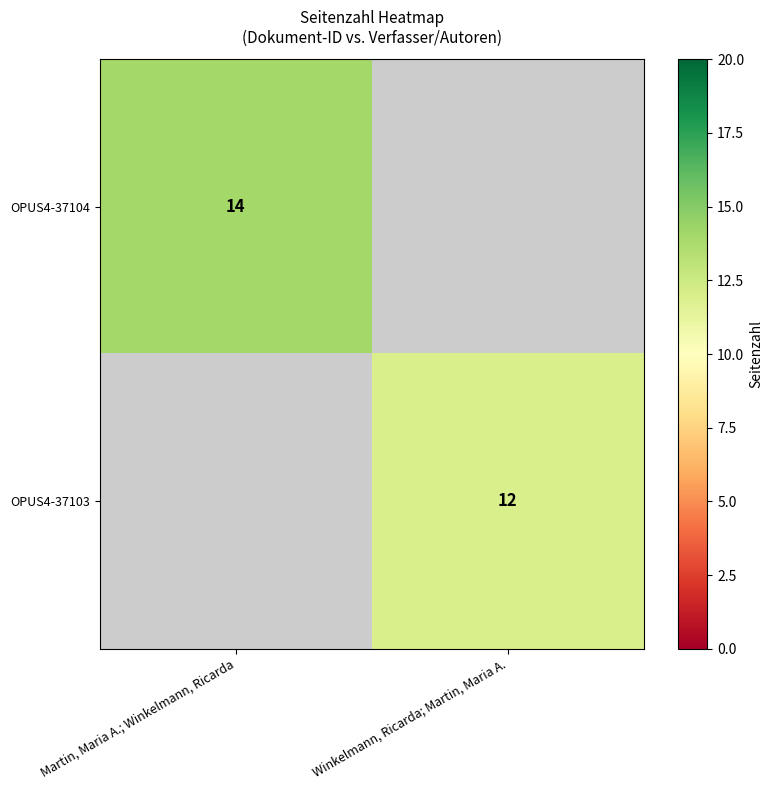

The OPUS4-37103 series shows 7 at Winkelmann, Ricarda; Martin, Maria A.. True or false?

False